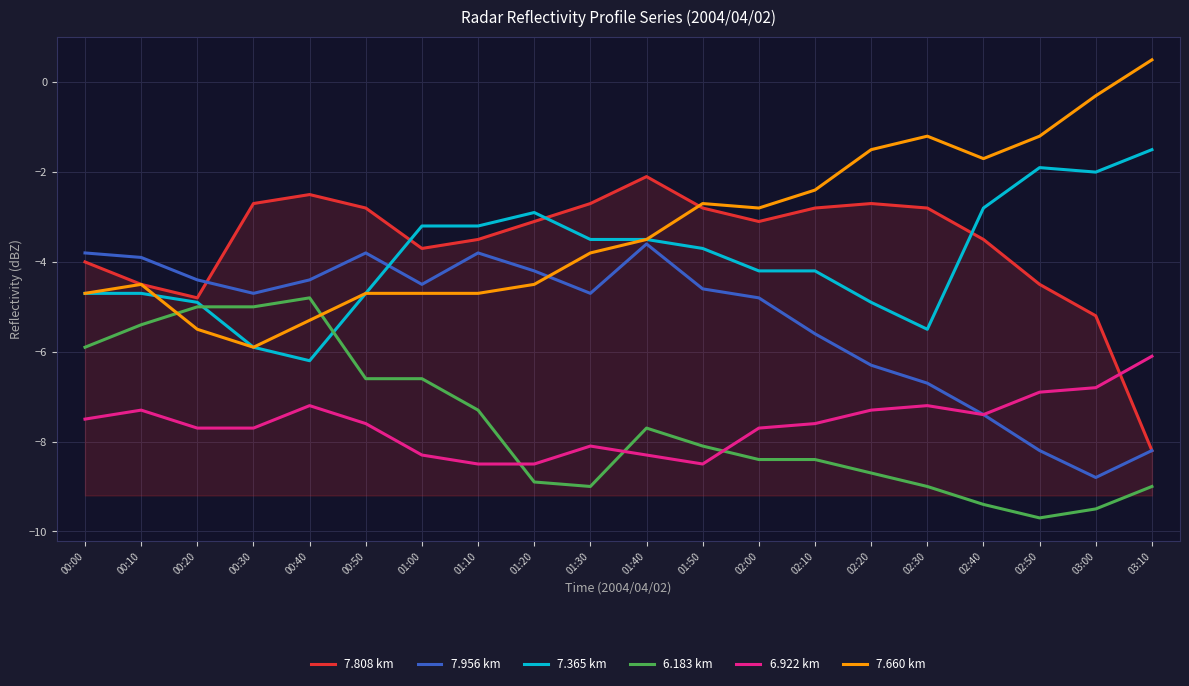

What is the difference between the highest and lowest values at 03:10?

9.5